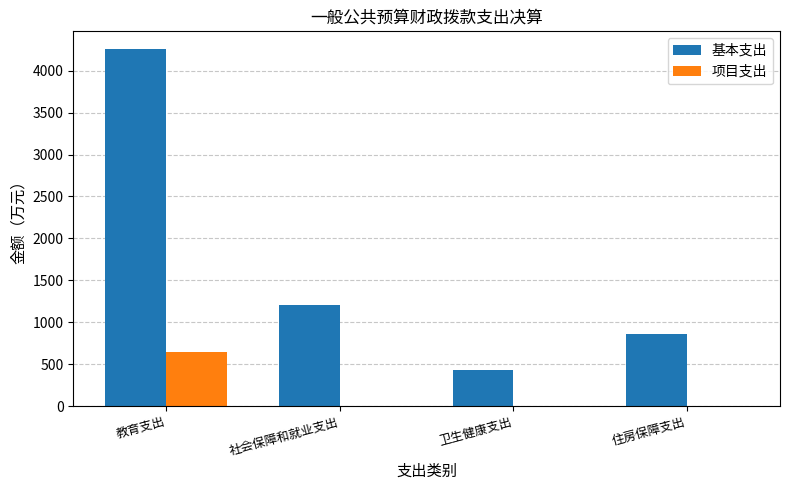

Which series has the largest total across all categories?

基本支出